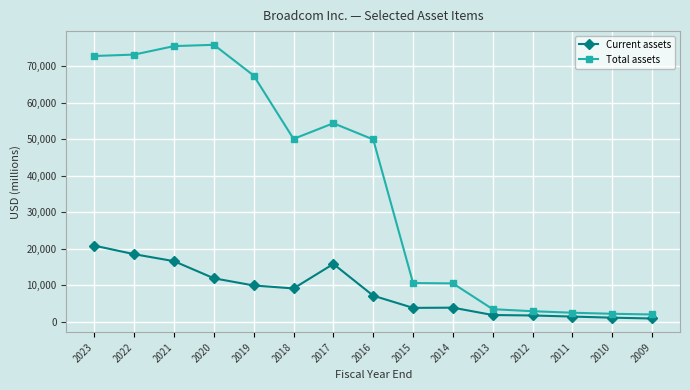

Is this an area chart (filled region under the line)?

No